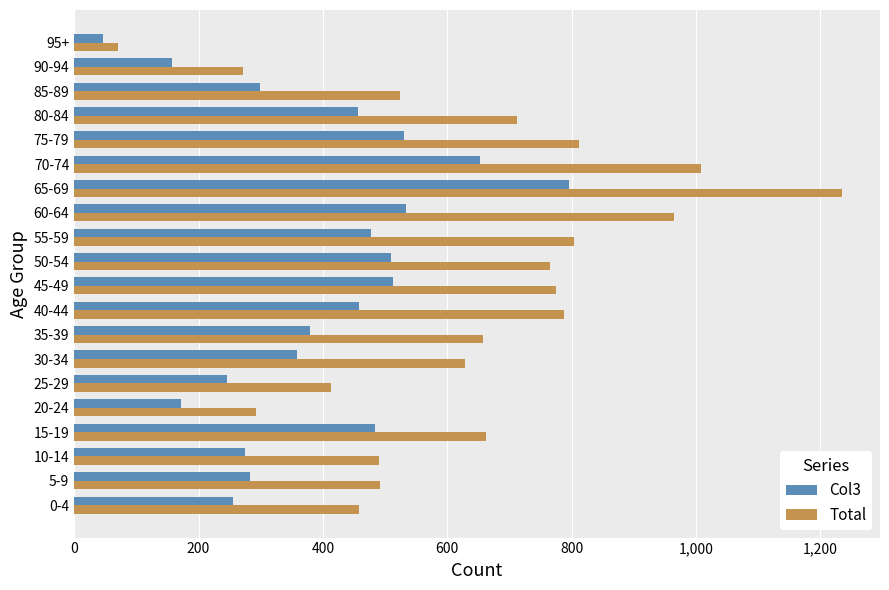

At which category does the chart reach its minimum across all series?

95+